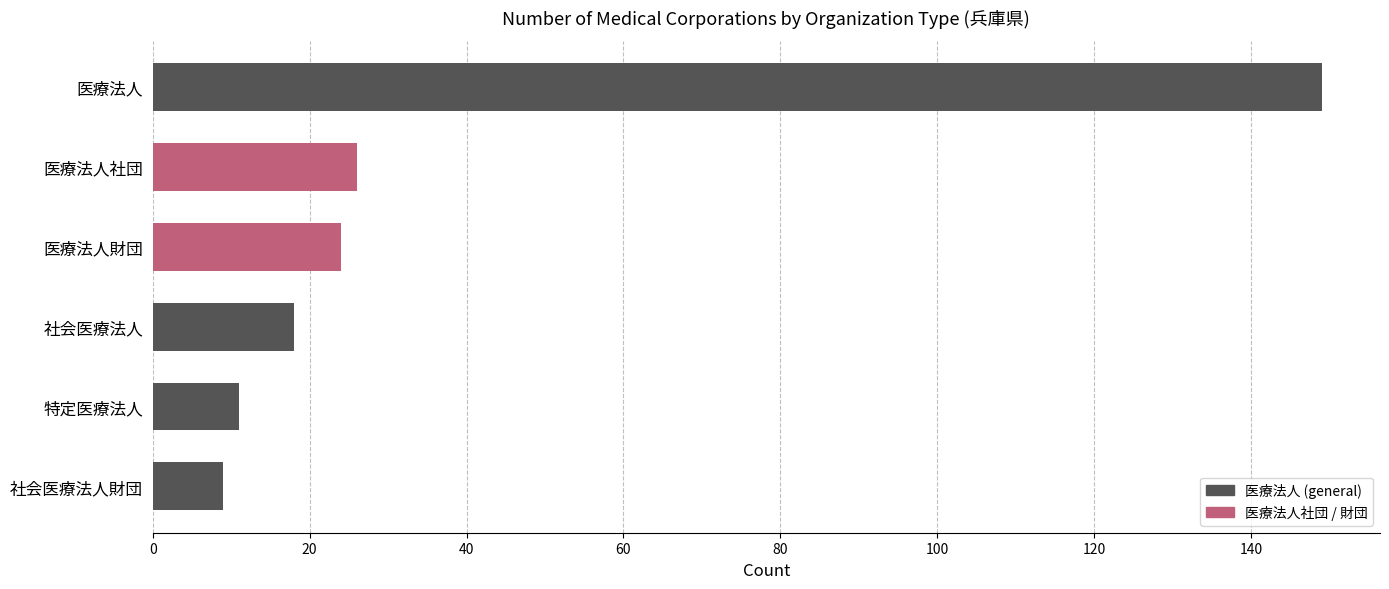

What is the greatest value displayed?

149